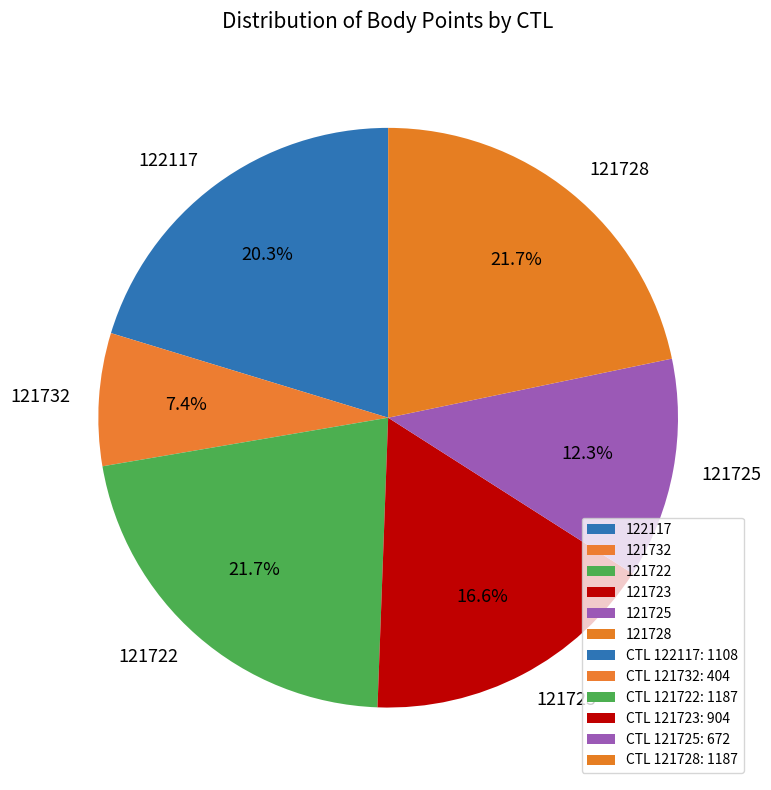

To the nearest percent, what percentage of the pie is 121732?

7%